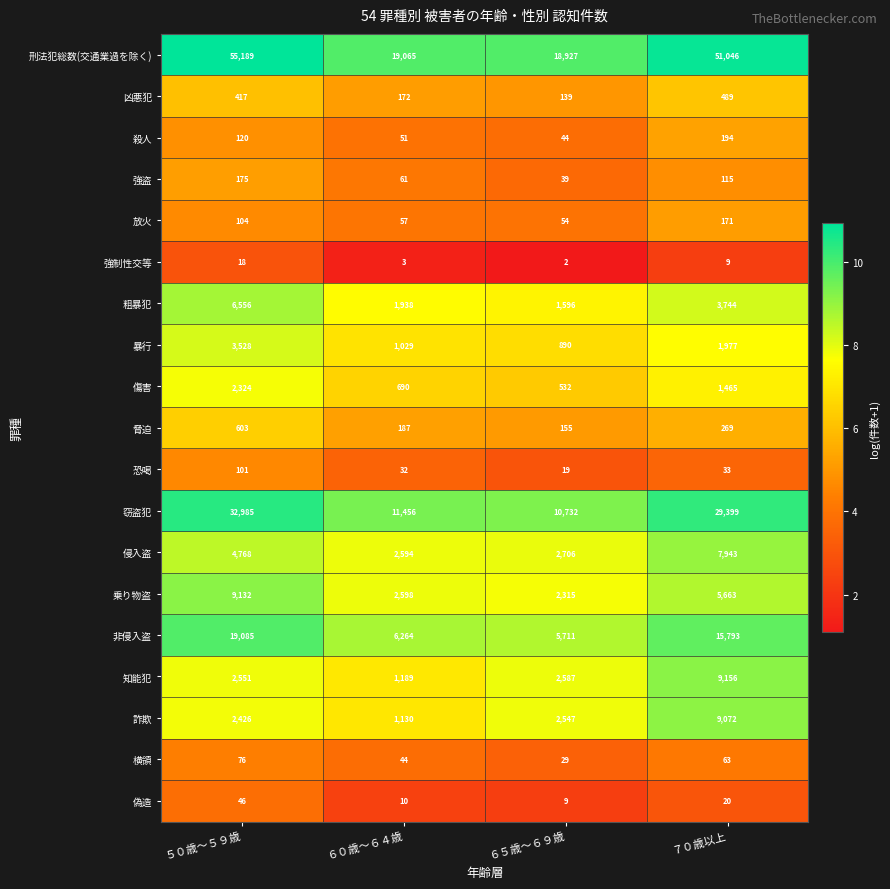

Which series has the largest total across all categories?

刑法犯総数(交通業過を除く)